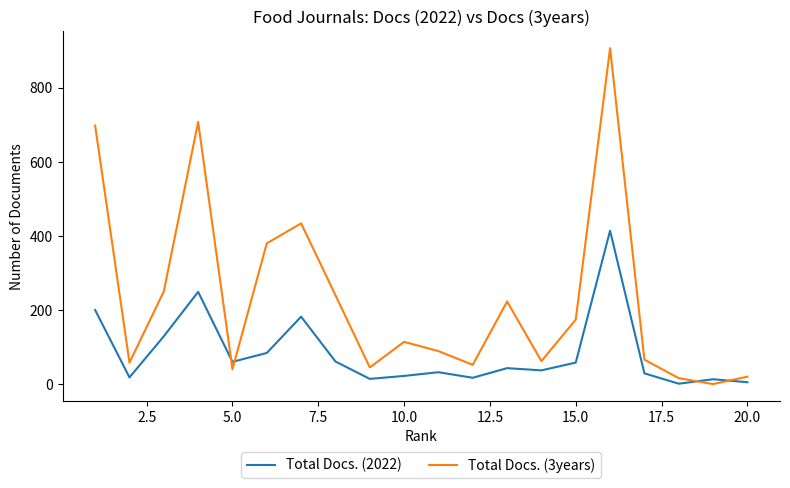

What are all the series names shown in the legend?

Total Docs. (2022), Total Docs. (3years)